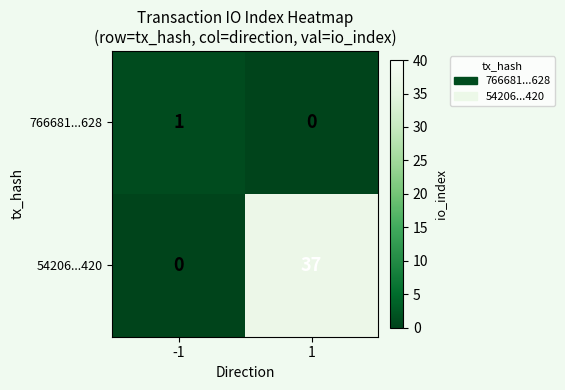

How many categories are shown in the chart?

2